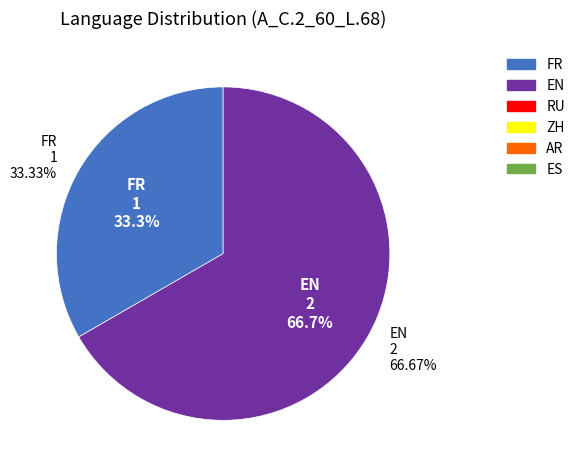

Is it true that ZH is 0% of the pie?

True